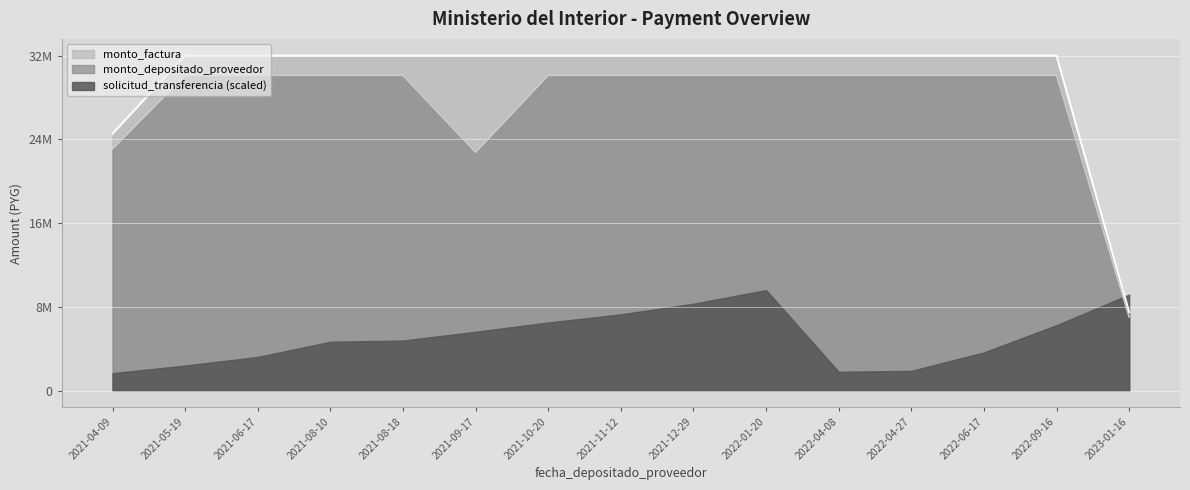

What is the smallest value displayed?

7026466